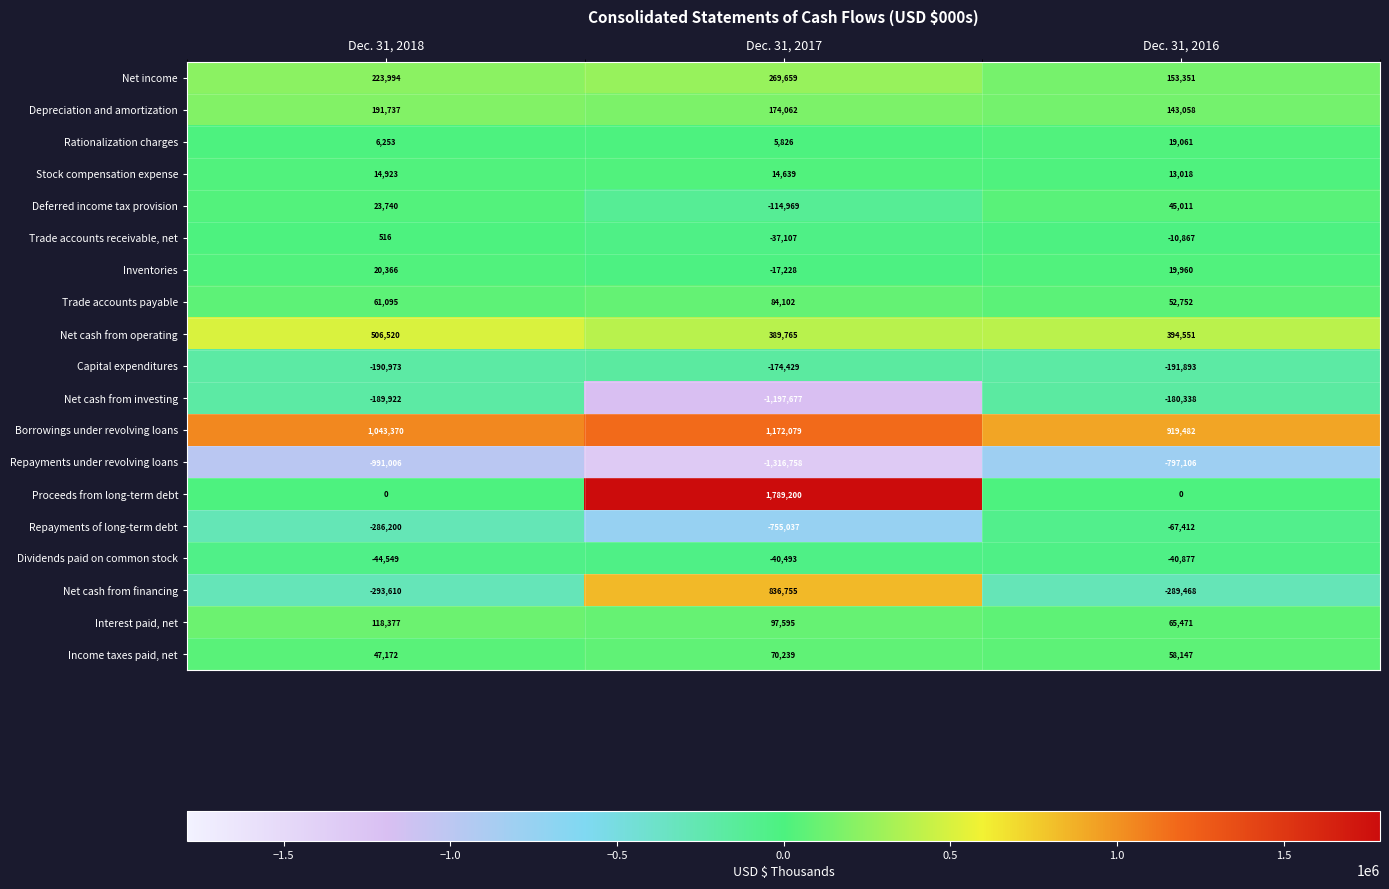

List the series in order of their peak value, highest first.

Proceeds from long-term debt, Borrowings under revolving loans, Net cash from financing, Net cash from operating, Net income, Depreciation and amortization, Interest paid, net, Trade accounts payable, Income taxes paid, net, Deferred income tax provision, Inventories, Rationalization charges, Stock compensation expense, Trade accounts receivable, net, Dividends paid on common stock, Repayments of long-term debt, Capital expenditures, Net cash from investing, Repayments under revolving loans